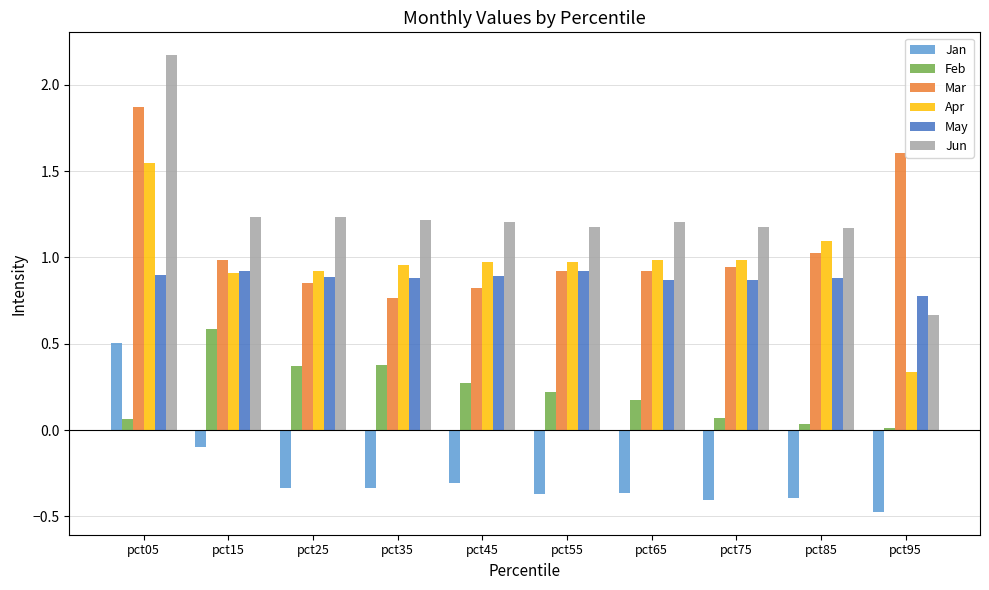

Rank the series at pct75 from highest to lowest value.

Jun, Apr, Mar, May, Feb, Jan